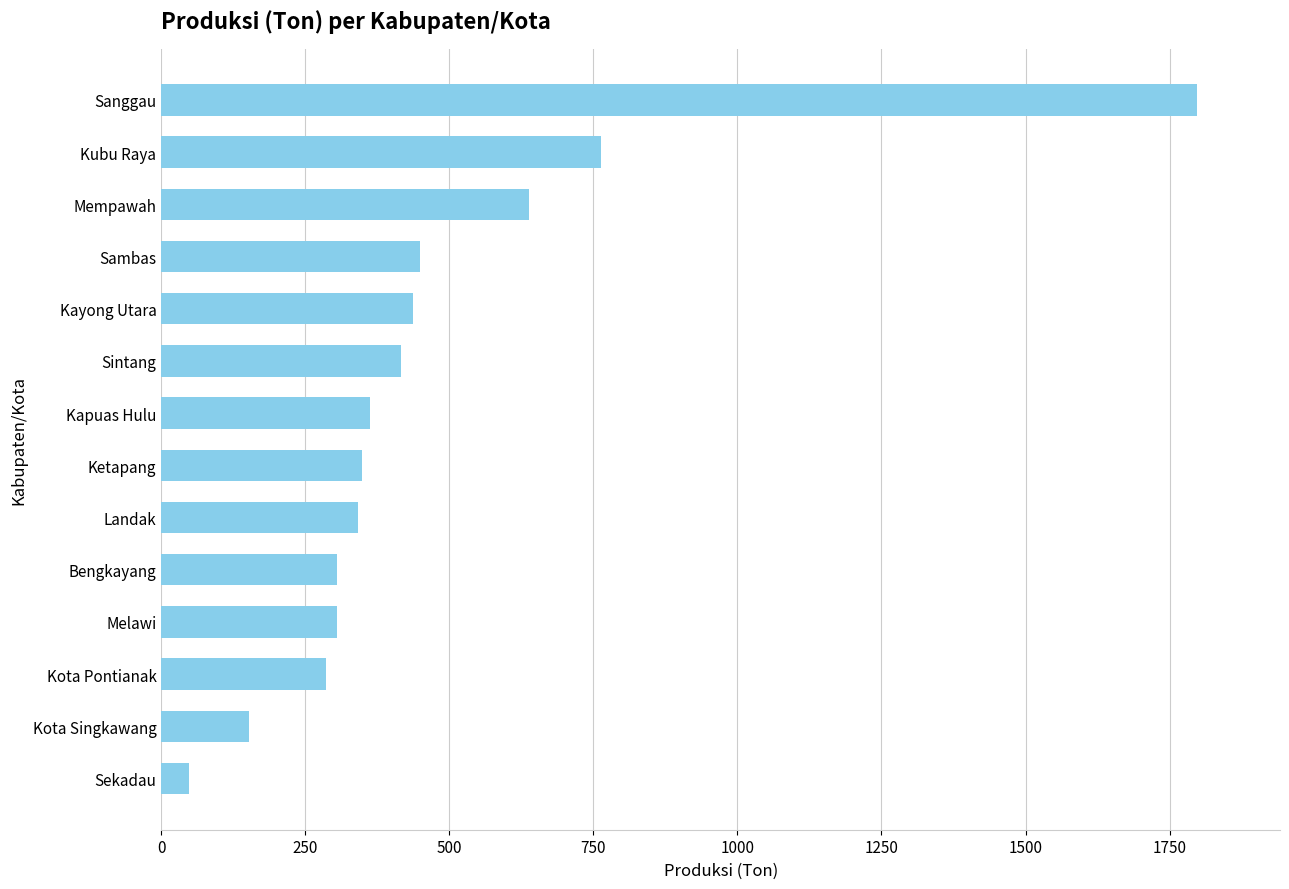

Does the chart contain stacked bars?

No